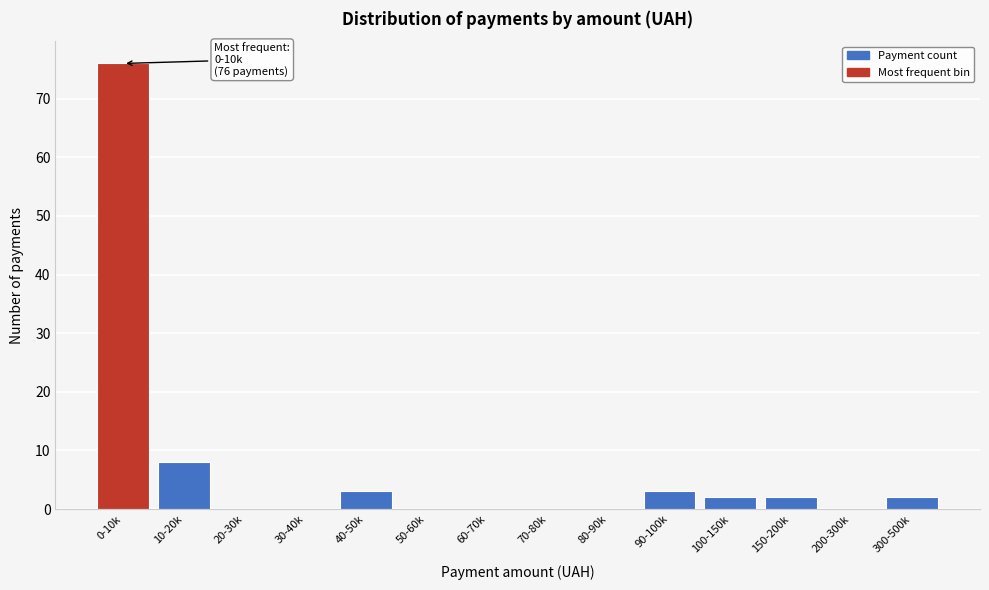

Reading left to right, transcribe all the data shown in this chart.

0-10k=76	10-20k=8	20-30k=0	30-40k=0	40-50k=3	50-60k=0	60-70k=0	70-80k=0	80-90k=0	90-100k=3	100-150k=2	150-200k=2	200-300k=0	300-500k=2